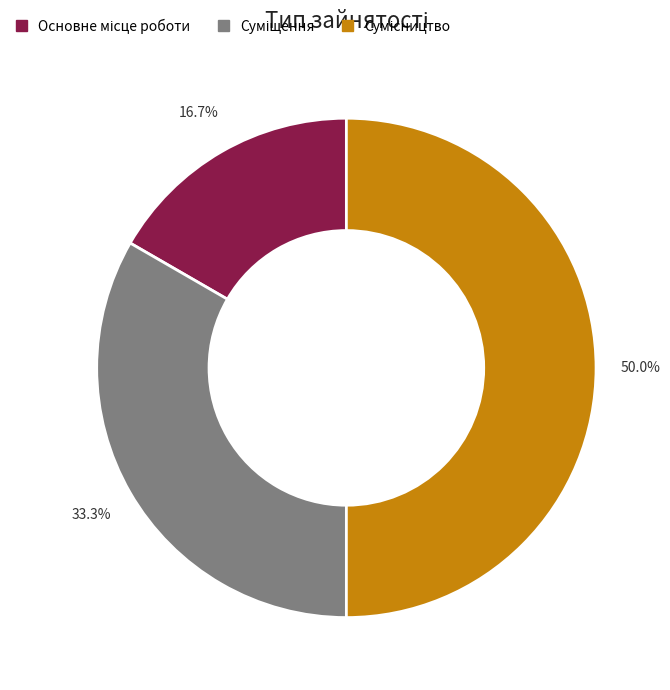

The Основне місце роботи slice represents 17% of the pie. True or false?

True